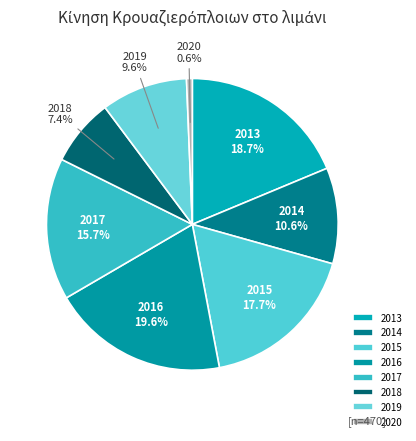

What is the ratio of the value at 2018 to the value at 2015?

0.4